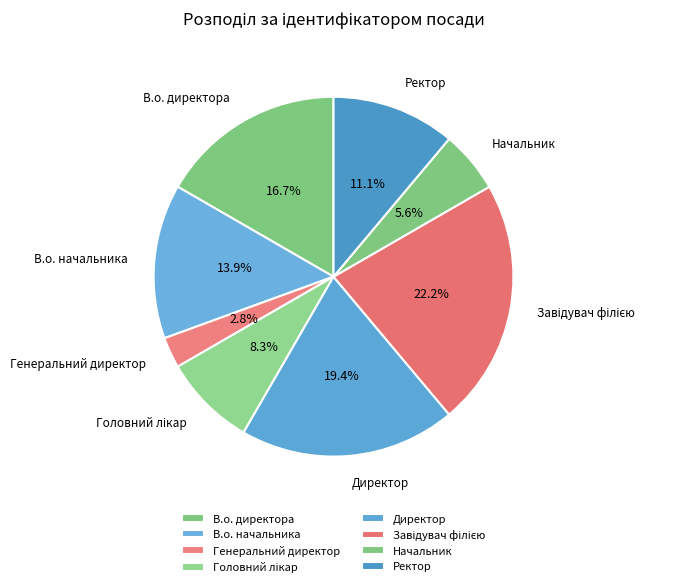

Which slice is the smallest?

Генеральний директор